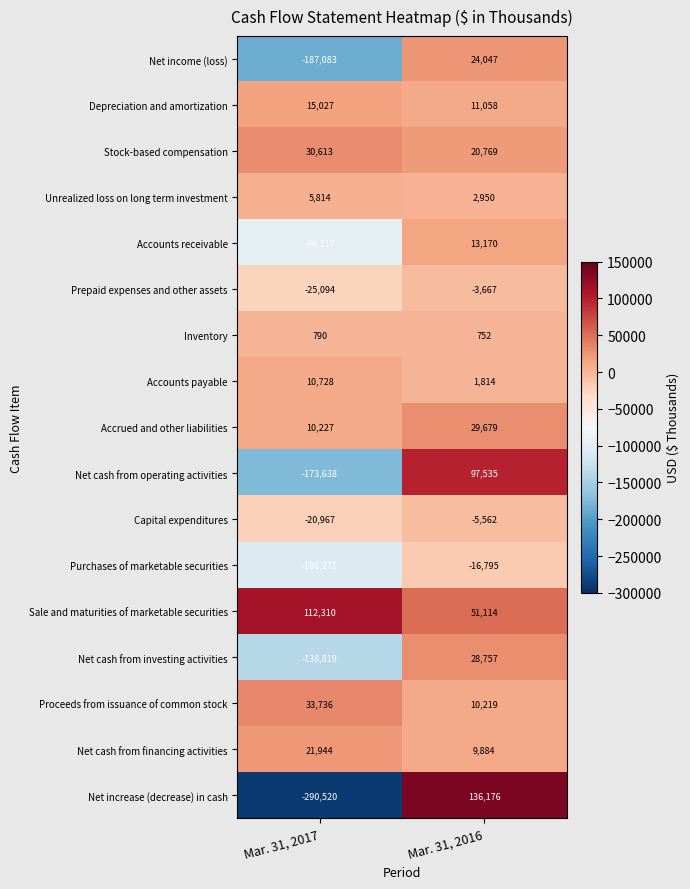

Is it true that Accrued and other liabilities equals 15448 at Mar. 31, 2017?

False